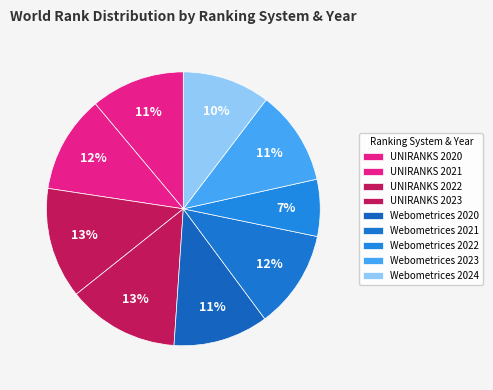

Count the number of slices in the pie.

9